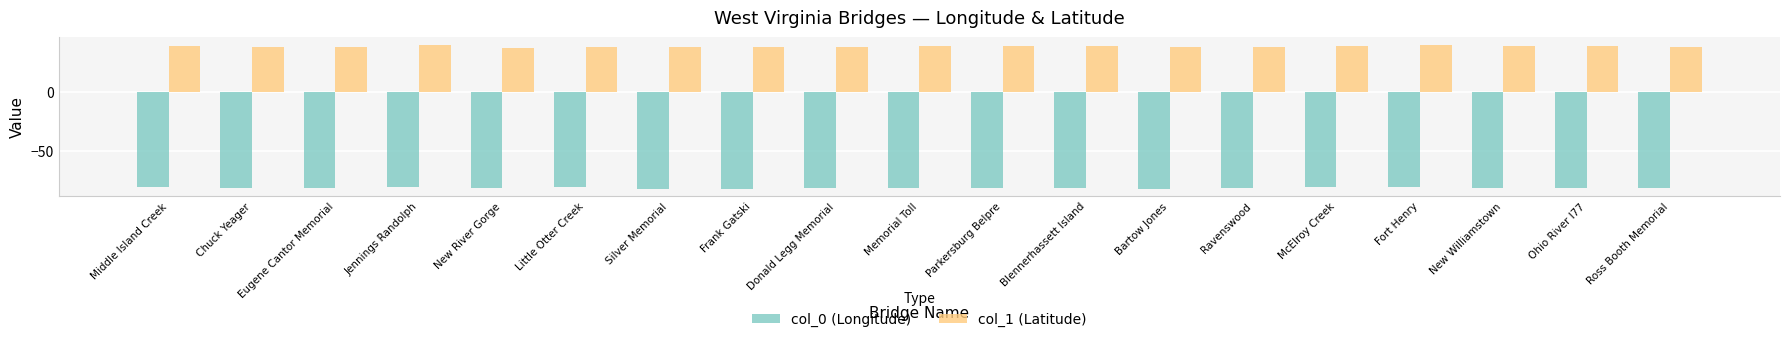

How many bars are there in total?

38